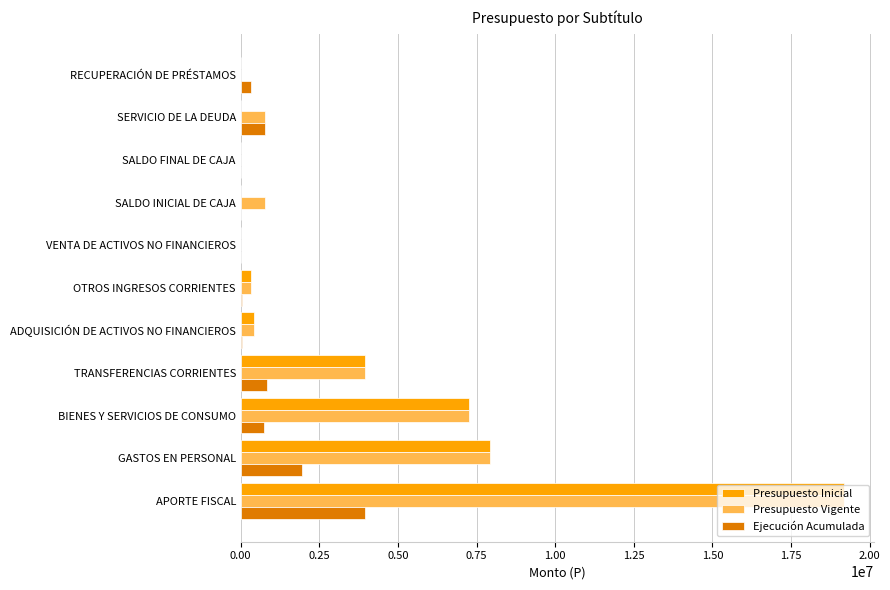

Is it true that Presupuesto Inicial equals 3943187 at TRANSFERENCIAS CORRIENTES?

True